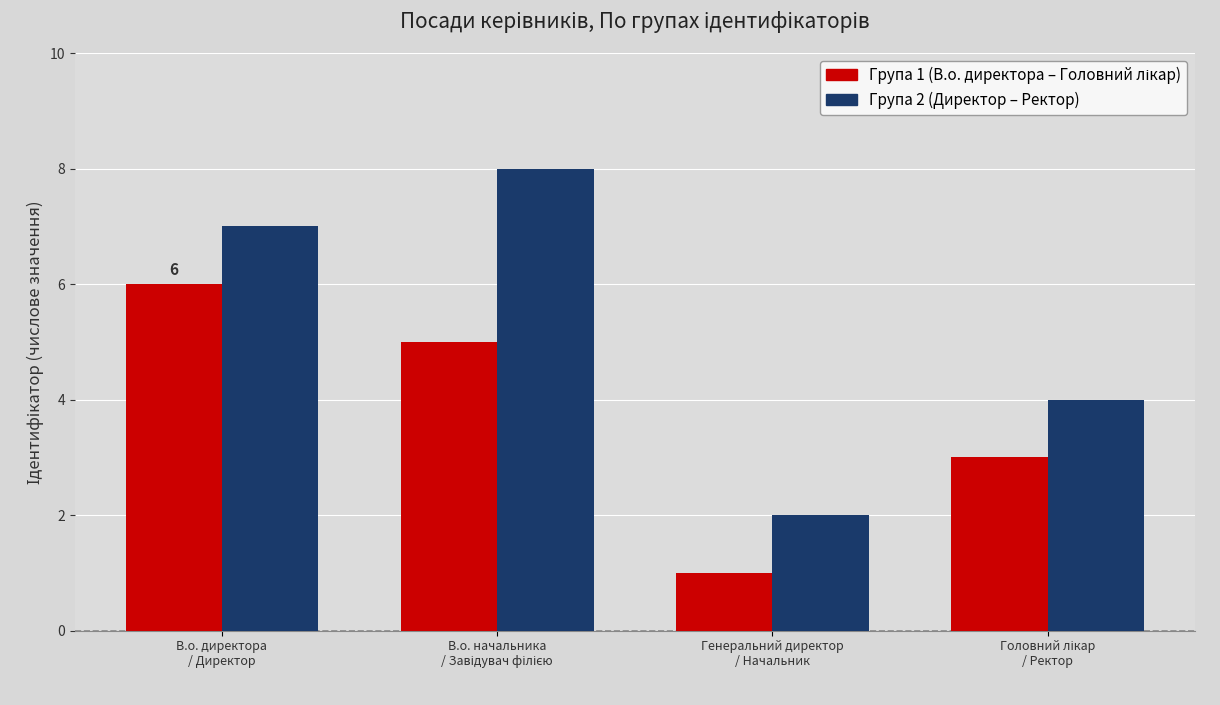

What is the maximum value shown in the chart?

8